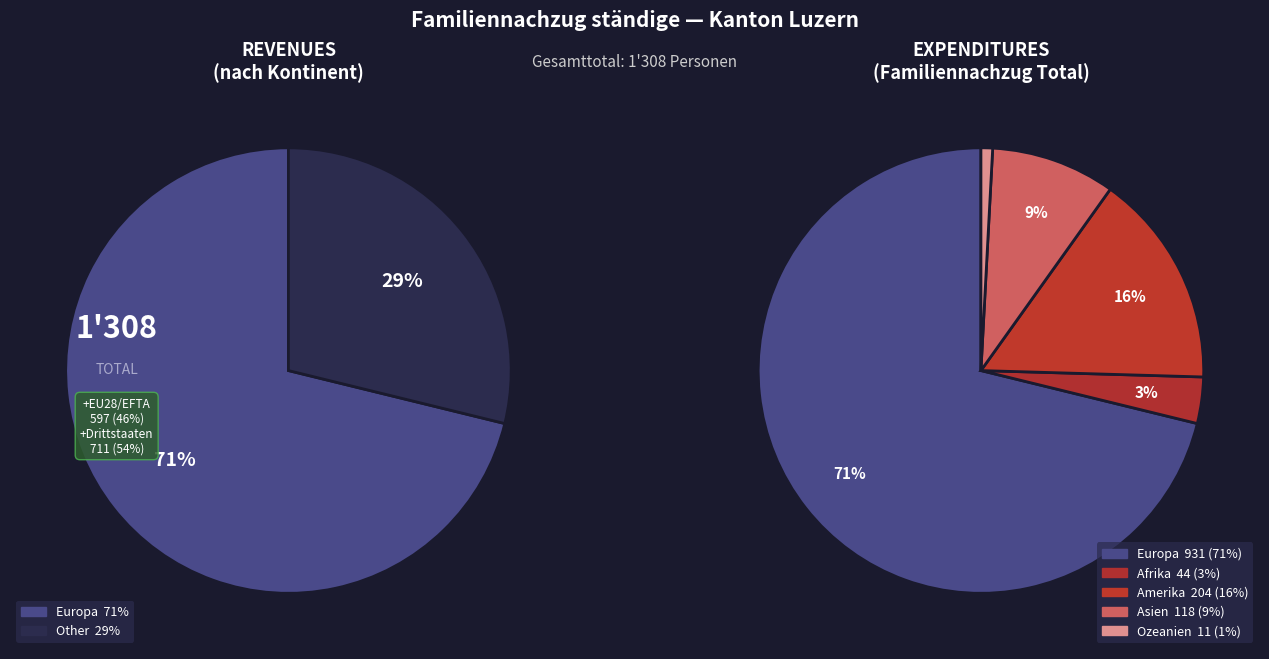

To the nearest percent, what is the combined percentage of Asien and Europa?

80%